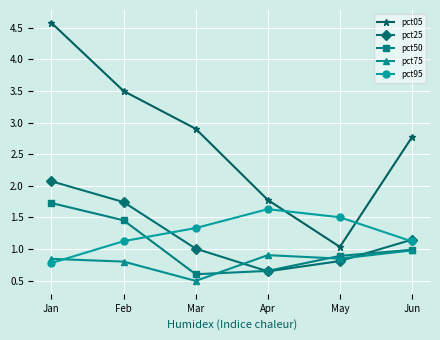

The value of pct50 at Mar is 0.9. True or false?

False